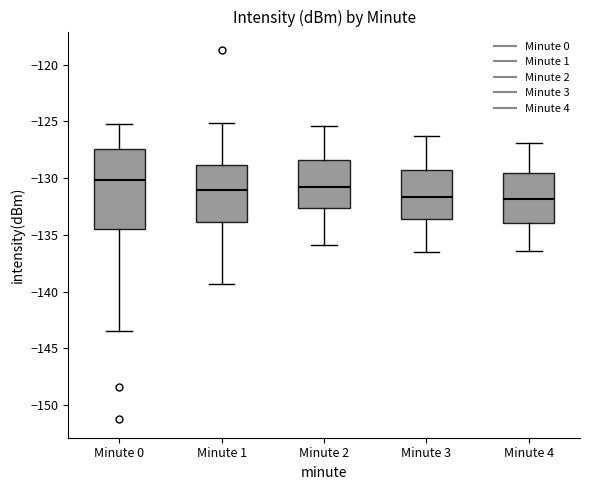

Which box's median line is the highest?

Minute 0